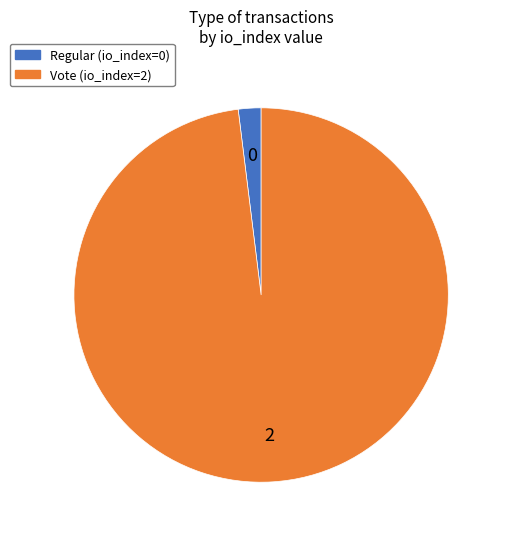

Do Vote and Regular together represent more than half of the pie?

Yes